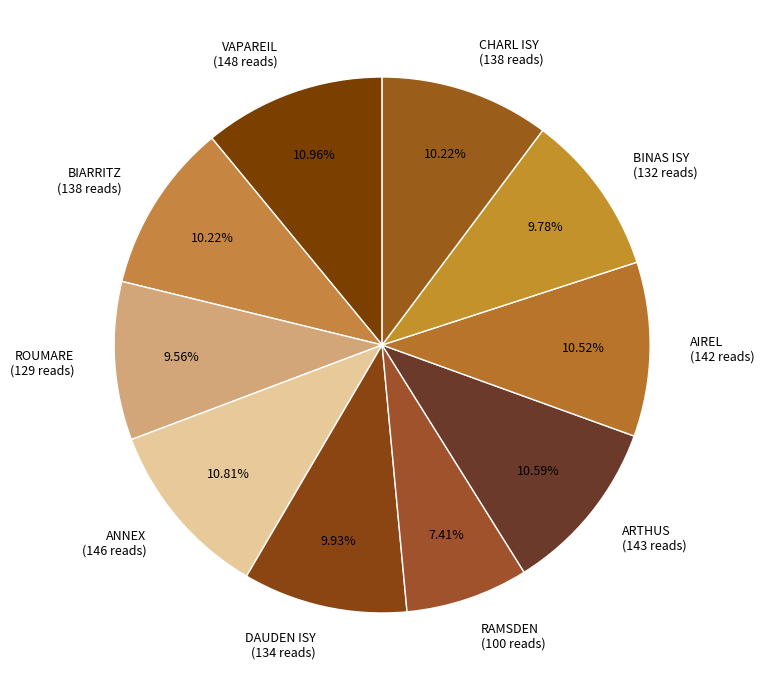

Does BIARRITZ (138 reads) account for over 50% of the chart?

No